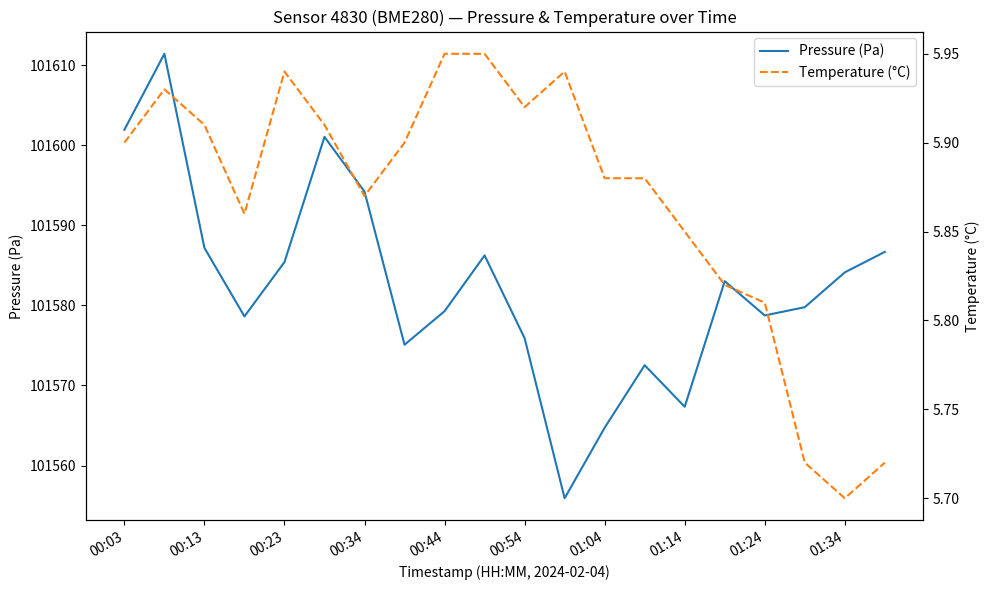

Read the Temperature (°C) value at 19.

5.7